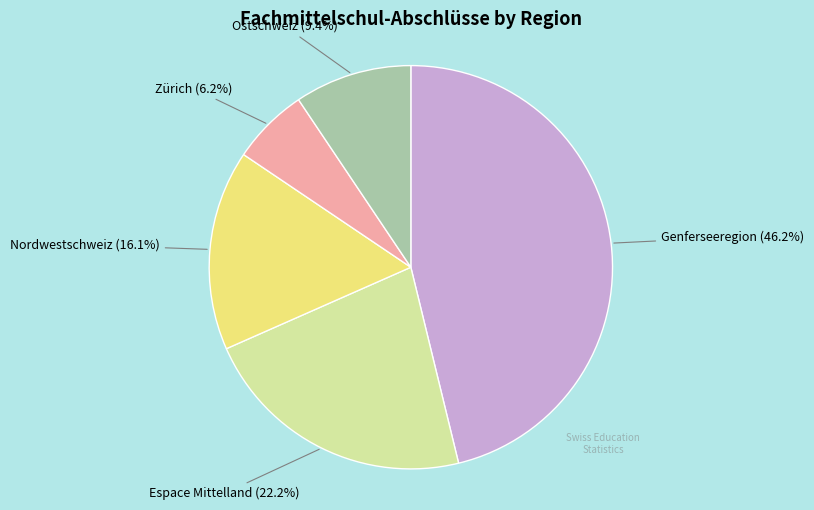

Is there any slice that represents more than half of the pie?

No